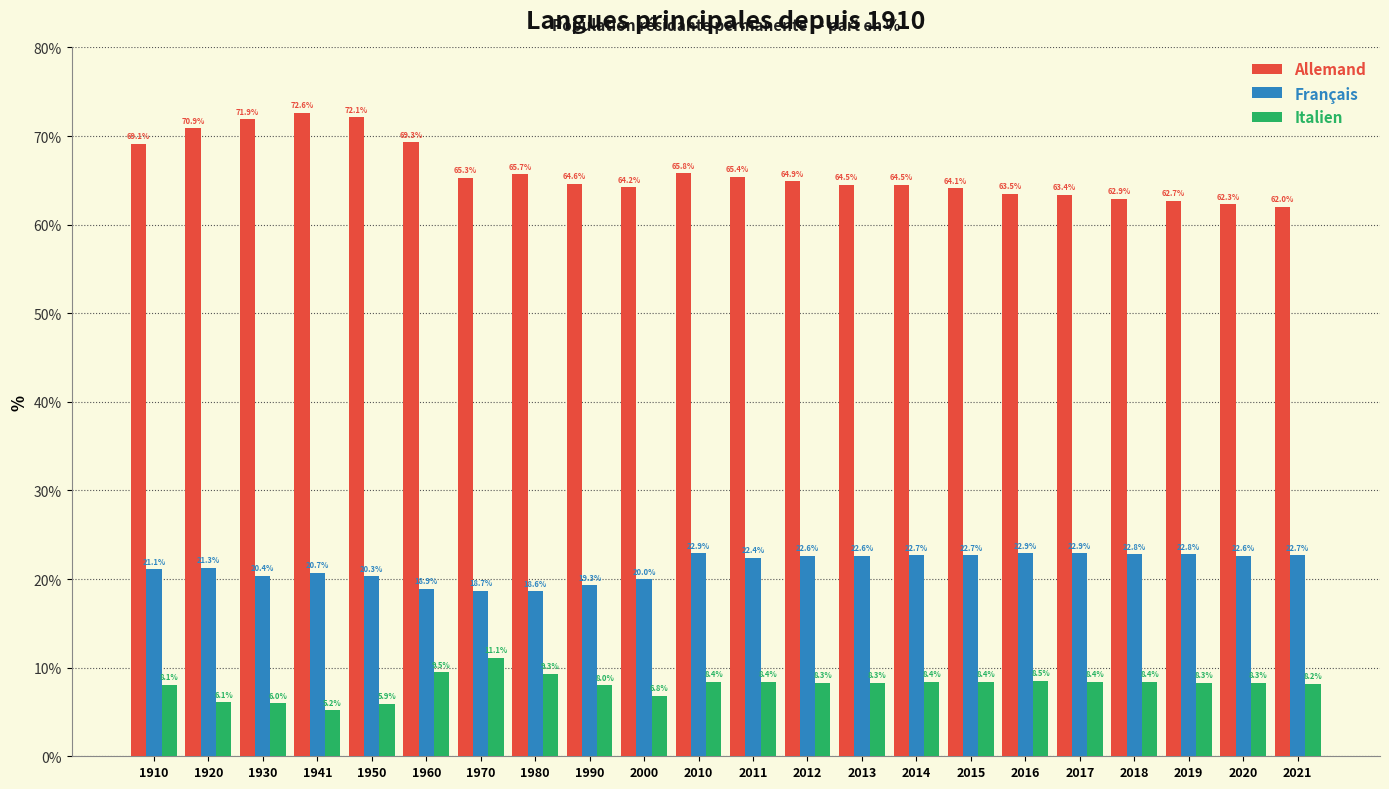

Reading right to left, transcribe all the data shown in this chart.

Allemand: 2021=62.0	2020=62.3	2019=62.7	2018=62.9	2017=63.4	2016=63.5	2015=64.1	2014=64.5	2013=64.5	2012=64.9	2011=65.4	2010=65.8	2000=64.2	1990=64.6	1980=65.7	1970=65.3	1960=69.3	1950=72.1	1941=72.6	1930=71.9	1920=70.9	1910=69.1
Français: 2021=22.7	2020=22.6	2019=22.8	2018=22.8	2017=22.9	2016=22.9	2015=22.7	2014=22.7	2013=22.6	2012=22.6	2011=22.4	2010=22.9	2000=20.0	1990=19.3	1980=18.6	1970=18.7	1960=18.9	1950=20.3	1941=20.7	1930=20.4	1920=21.3	1910=21.1
Italien: 2021=8.2	2020=8.3	2019=8.3	2018=8.4	2017=8.4	2016=8.5	2015=8.4	2014=8.4	2013=8.3	2012=8.3	2011=8.4	2010=8.4	2000=6.8	1990=8.0	1980=9.3	1970=11.1	1960=9.5	1950=5.9	1941=5.2	1930=6.0	1920=6.1	1910=8.1